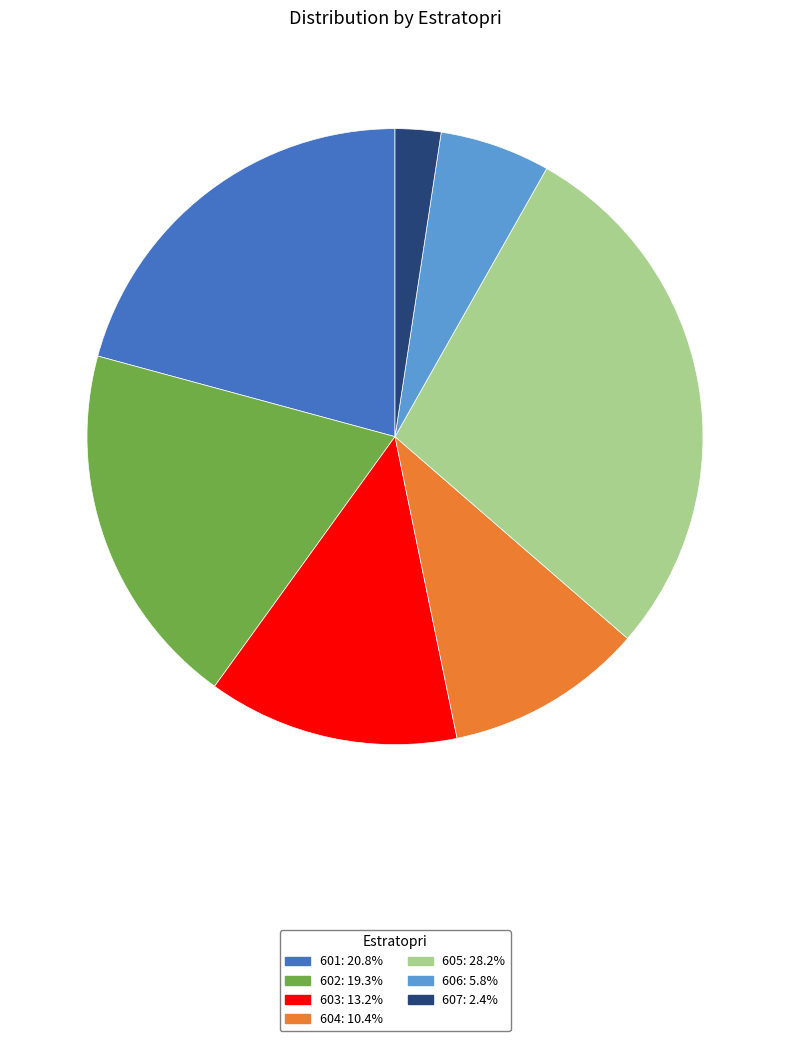

True or false: 606 accounts for 18% of the total.

False